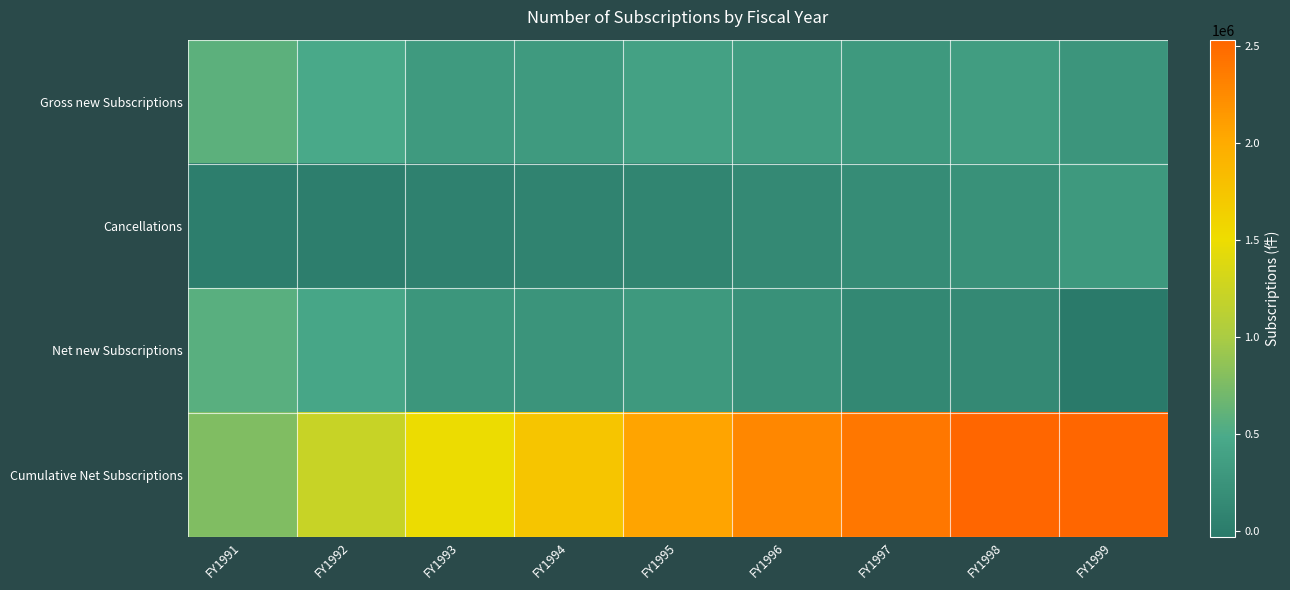

Reading left to right, extract all data points from this chart.

Gross new Subscriptions: FY1991=584348	FY1992=473468	FY1993=323903	FY1994=324155	FY1995=396271	FY1996=352772	FY1997=300291	FY1998=352163	FY1999=268394
Cancellations: FY1991=19650	FY1992=26413	FY1993=50616	FY1994=70088	FY1995=88497	FY1996=129724	FY1997=177170	FY1998=218836	FY1999=300531
Net new Subscriptions: FY1991=564698	FY1992=447055	FY1993=273287	FY1994=254067	FY1995=307774	FY1996=223048	FY1997=123121	FY1998=133327	FY1999=-32137
Cumulative Net Subscriptions: FY1991=772451	FY1992=1219506	FY1993=1492793	FY1994=1746860	FY1995=2054634	FY1996=2277682	FY1997=2400803	FY1998=2534130	FY1999=2534130